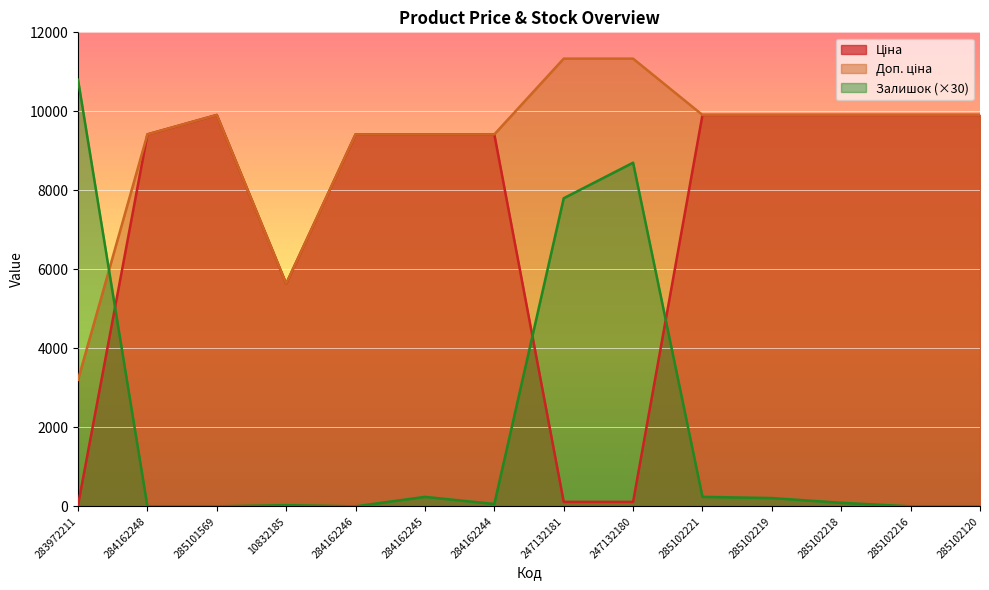

Is the value of Доп. ціна at 285102221 greater than the value of Залишок at 285102216?

Yes